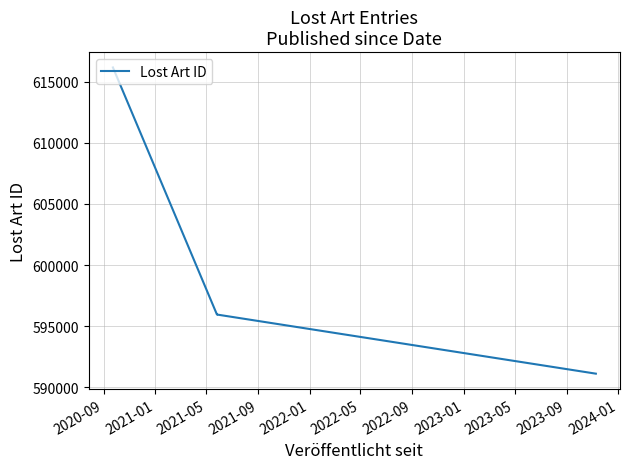

What is the difference between the second highest and minimum values?

4836